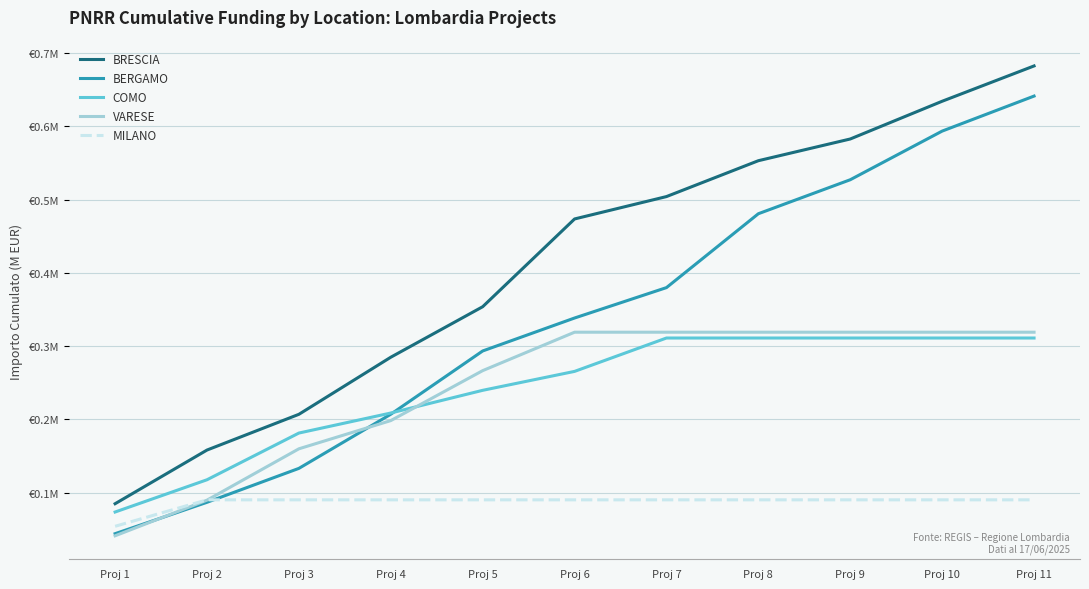

Does the chart have visible grid lines?

Yes